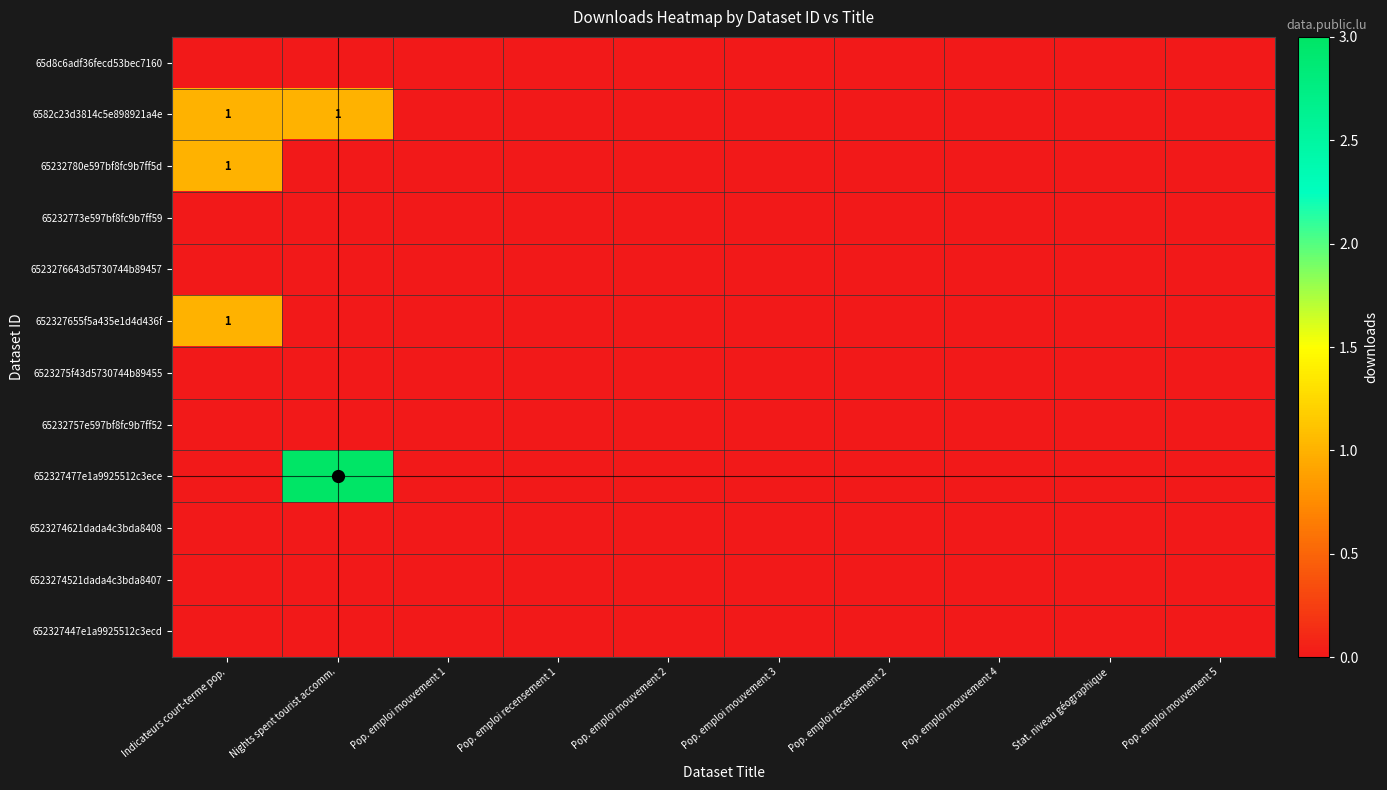

List the series in order of their peak value, highest first.

652327477e1a9925512c3ece, 6582c23d3814c5e898921a4e, 65232780e597bf8fc9b7ff5d, 652327655f5a435e1d4d436f, 65d8c6adf36fecd53bec7160, 65232773e597bf8fc9b7ff59, 6523276643d5730744b89457, 6523275f43d5730744b89455, 65232757e597bf8fc9b7ff52, 6523274621dada4c3bda8408, 6523274521dada4c3bda8407, 652327447e1a9925512c3ecd